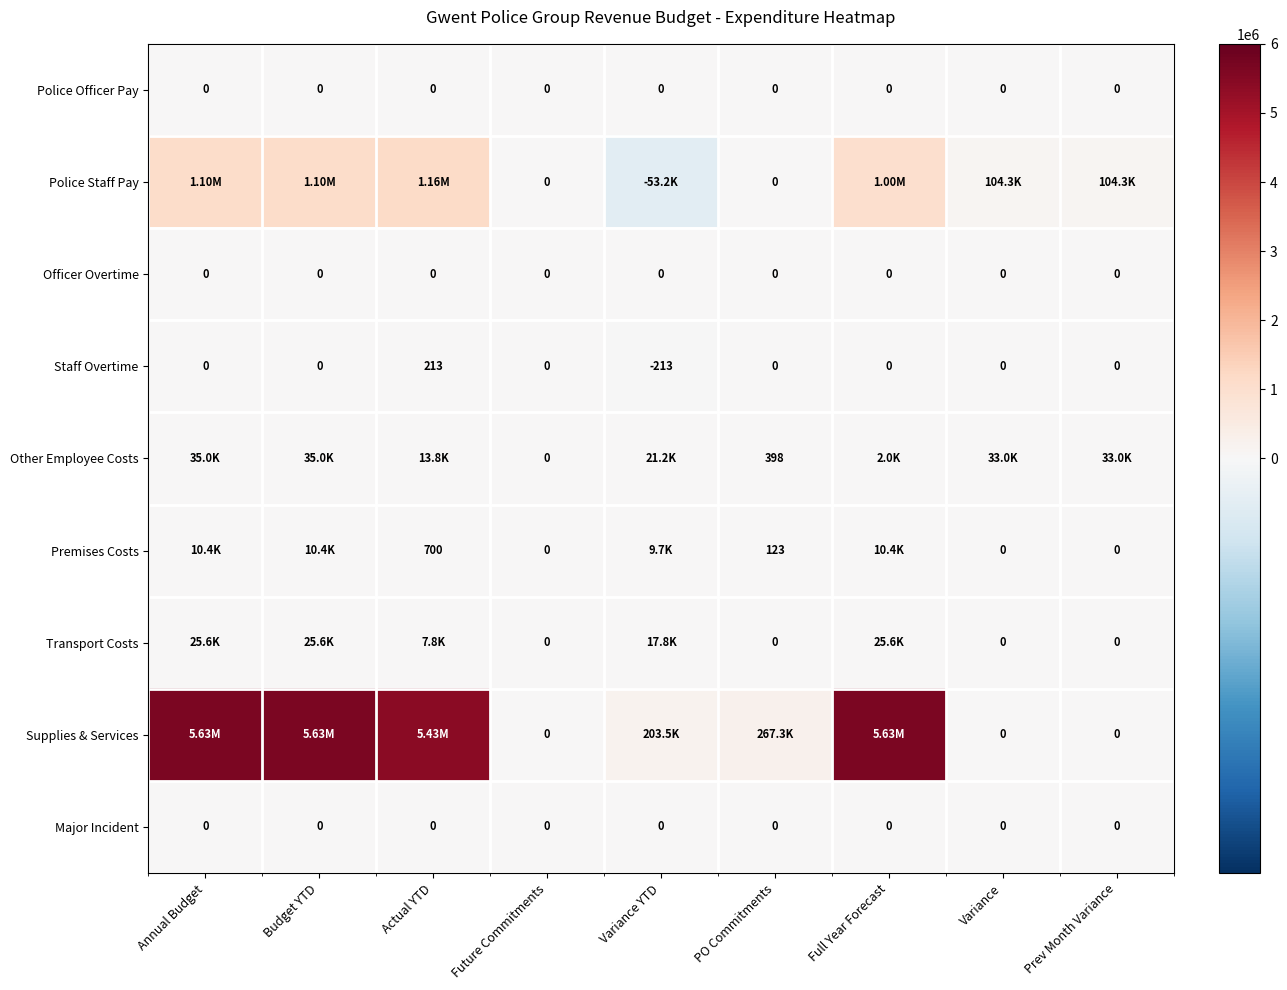

Which category has the highest value across all series?

Annual Budget